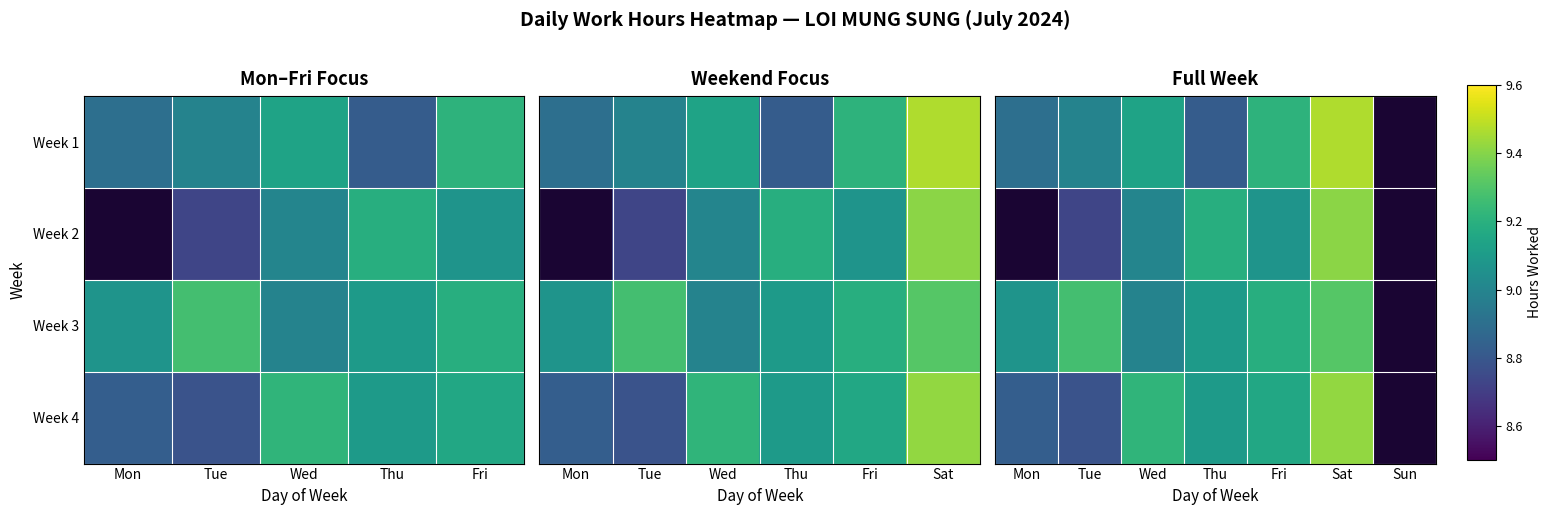

Where does the Week 3 series first go above 9?

Mon